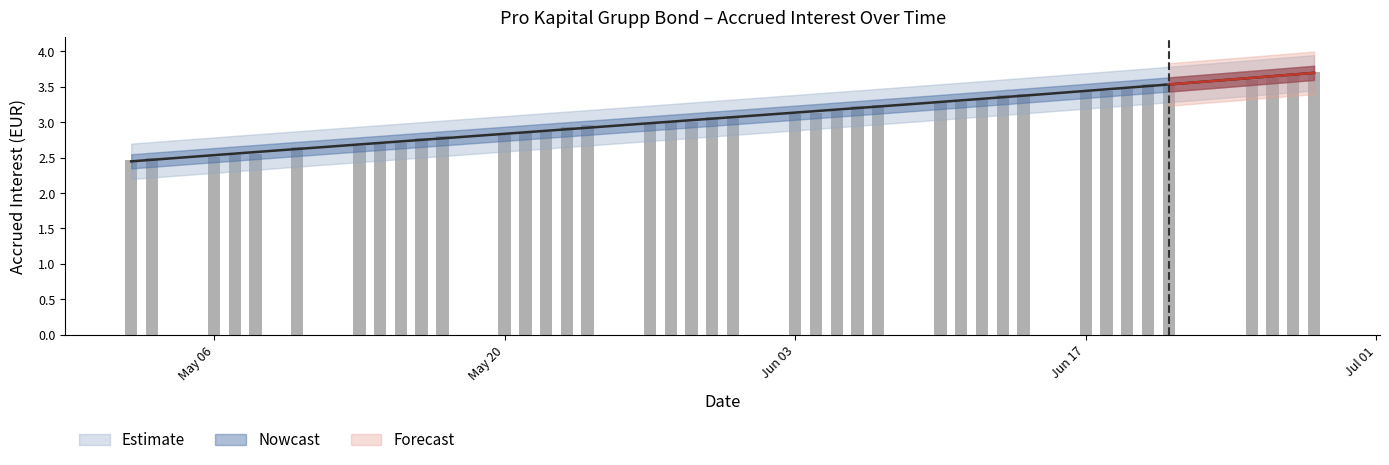

What is the value of the 19th bar from the left?

3.0